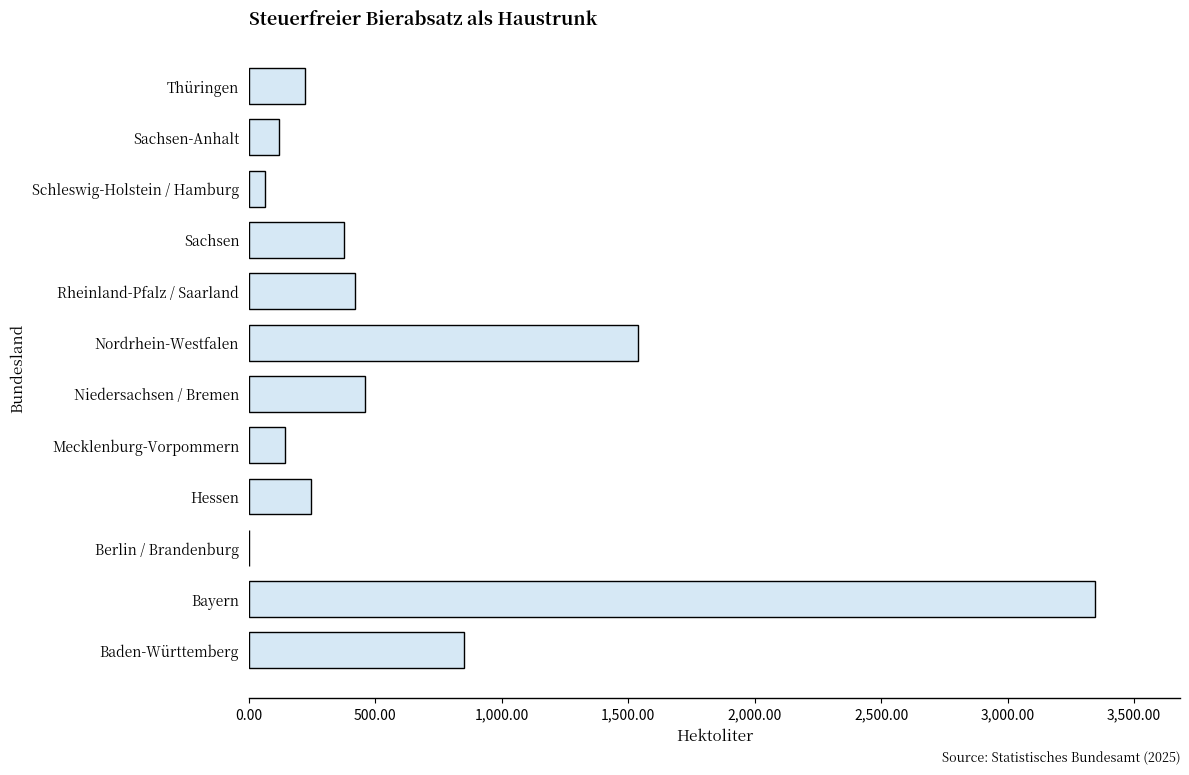

What is the ratio of the value at Sachsen to the value at Niedersachsen / Bremen?

0.8